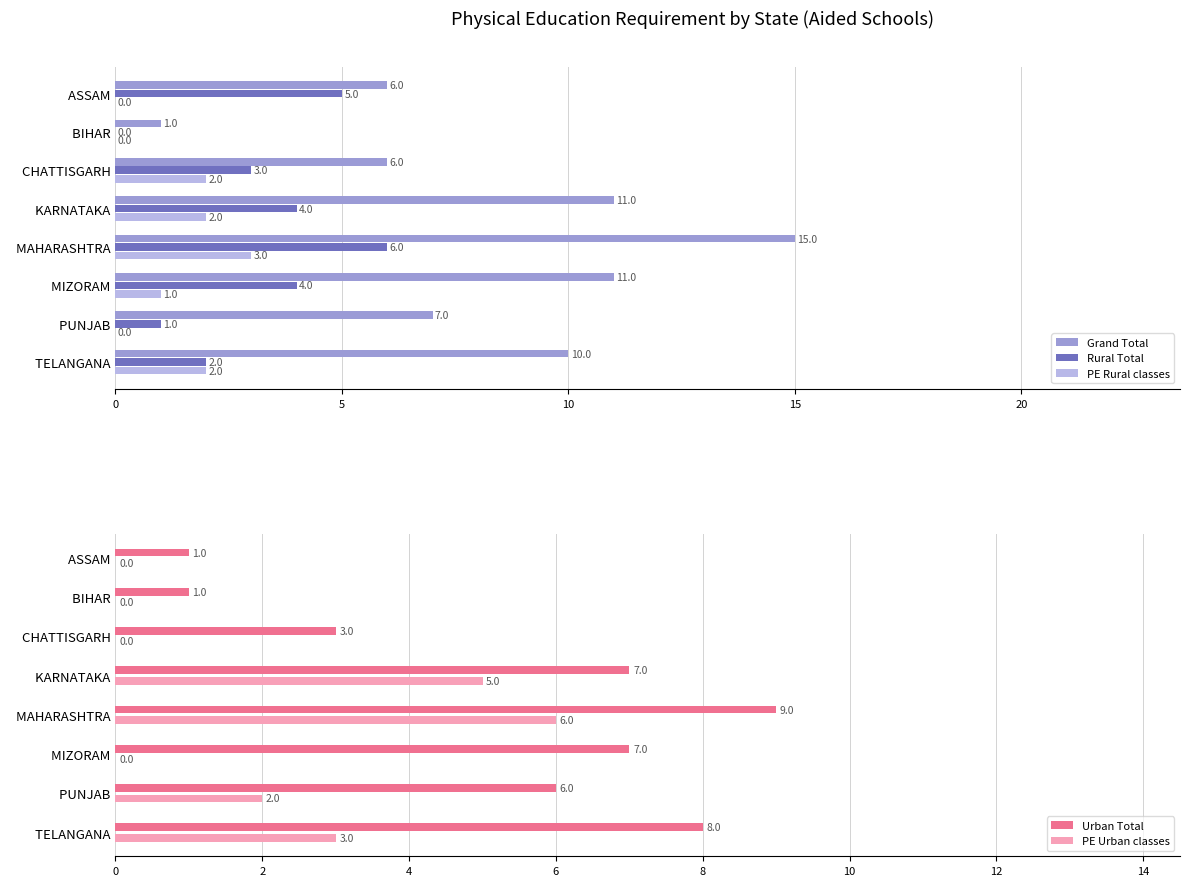

Where is Rural Total nearest to the value 3?

  CHATTISGARH